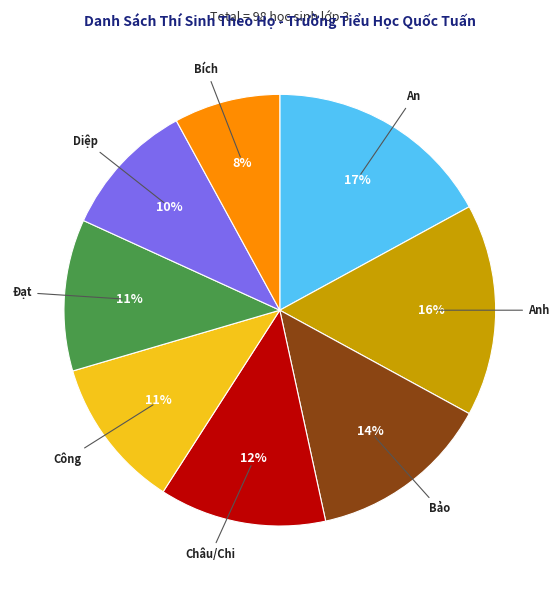

To the nearest percent, what is the difference between the Bích and Đạt slice percentages?

3%